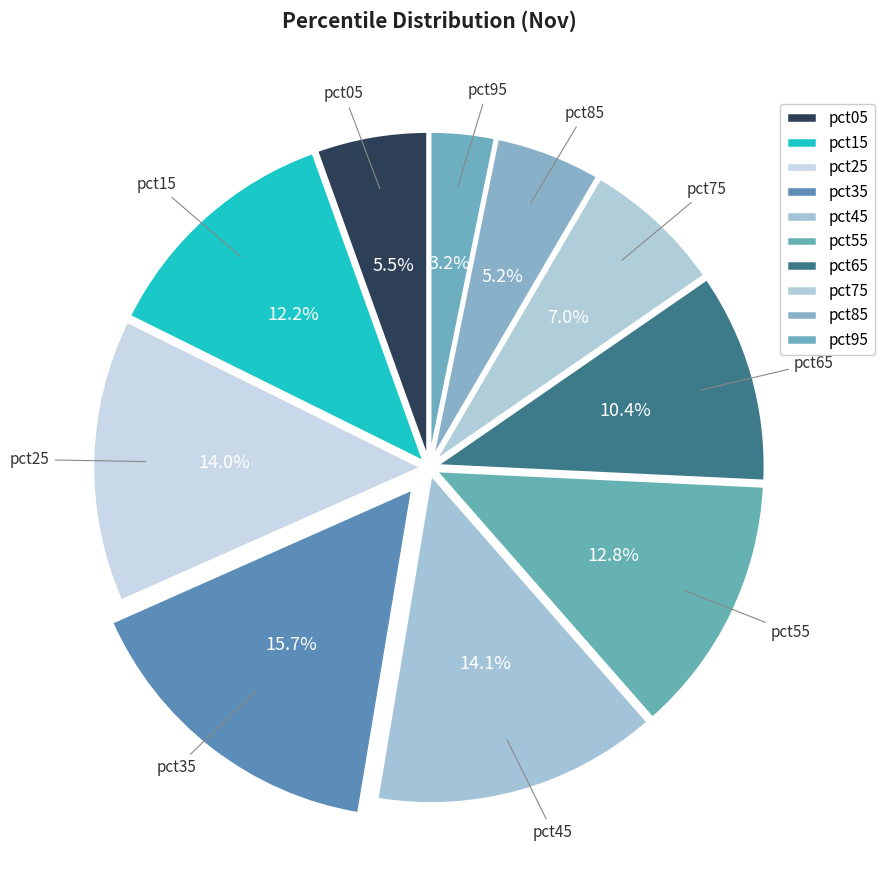

Count the number of slices in the pie.

10